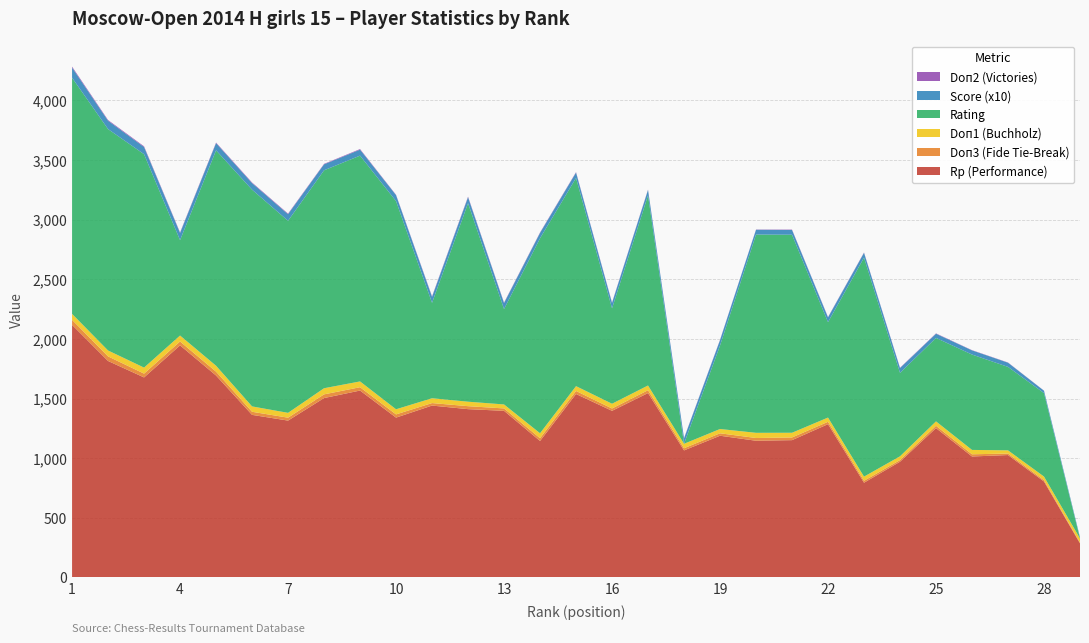

Reading right to left, what are all the values shown in this chart?

Rp (Performance): 29=285.0	28=804.0	27=1026.0	26=1014.0	25=1252.0	24=970.0	23=794.0	22=1285.0	21=1151.0	20=1146.0	19=1188.0	18=1065.0	17=1546.0	16=1397.0	15=1538.0	14=1144.0	13=1397.0	12=1411.0	11=1441.0	10=1340.0	9=1567.0	8=1504.0	7=1315.0	6=1363.0	5=1693.0	4=1946.0	3=1677.0	2=1815.0	1=2118.0
Doп3 (Fide Tie-Break): 29=7.0	28=11.0	27=12.5	26=18.5	25=19.5	24=14.0	23=16.0	22=20.0	21=22.5	20=23.0	19=20.5	18=18.0	17=24.0	16=19.5	15=25.5	14=23.5	13=20.0	12=25.0	11=21.0	10=27.0	9=28.0	8=31.0	7=24.5	6=26.0	5=32.5	4=32.5	3=32.0	2=38.5	1=42.0
Doп1 (Buchholz): 29=34.5	28=30.5	27=27.0	26=36.5	25=37.0	24=31.5	23=35.0	22=35.5	21=39.5	20=43.5	19=36.0	18=37.5	17=39.5	16=40.0	15=40.5	14=41.5	13=33.5	12=37.5	11=40.5	10=43.0	9=48.5	8=51.5	7=40.5	6=45.0	5=49.5	4=50.0	3=50.5	2=49.5	1=50.0
Rating: 29=0.0	28=700.0	27=700.0	26=800.0	25=700.0	24=700.0	23=1837.0	22=800.0	21=1661.0	20=1663.0	19=700.0	18=0.0	17=1595.0	16=800.0	15=1746.0	14=1635.0	13=800.0	12=1665.0	11=800.0	10=1746.0	9=1894.0	8=1828.0	7=1611.0	6=1818.0	5=1807.0	4=800.0	3=1790.0	2=1857.0	1=1981.0
Score (x10): 29=10.0	28=20.0	27=35.0	26=35.0	25=35.0	24=40.0	23=40.0	22=40.0	21=40.0	20=40.0	19=45.0	18=45.0	17=45.0	16=45.0	15=45.0	14=45.0	13=50.0	12=50.0	11=50.0	10=50.0	9=50.0	8=50.0	7=55.0	6=55.0	5=60.0	4=60.0	3=60.0	2=70.0	1=85.0
Doп2 (Victories): 29=0.0	28=1.0	27=2.0	26=2.0	25=3.0	24=3.0	23=3.0	22=3.0	21=3.0	20=2.0	19=3.0	18=3.0	17=3.0	16=4.0	15=4.0	14=4.0	13=4.0	12=5.0	11=5.0	10=3.0	9=5.0	8=4.0	7=5.0	6=5.0	5=5.0	4=5.0	3=6.0	2=6.0	1=8.0